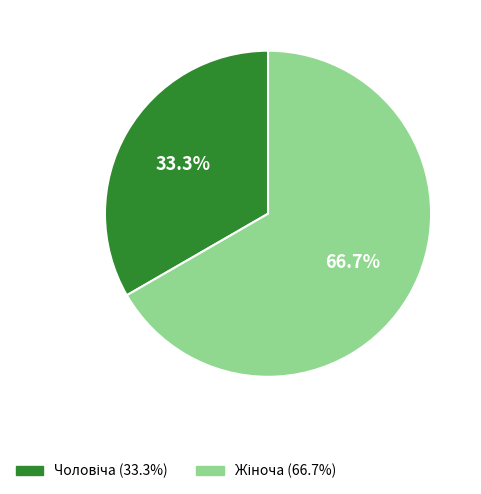

Is there a majority slice in this chart?

Yes